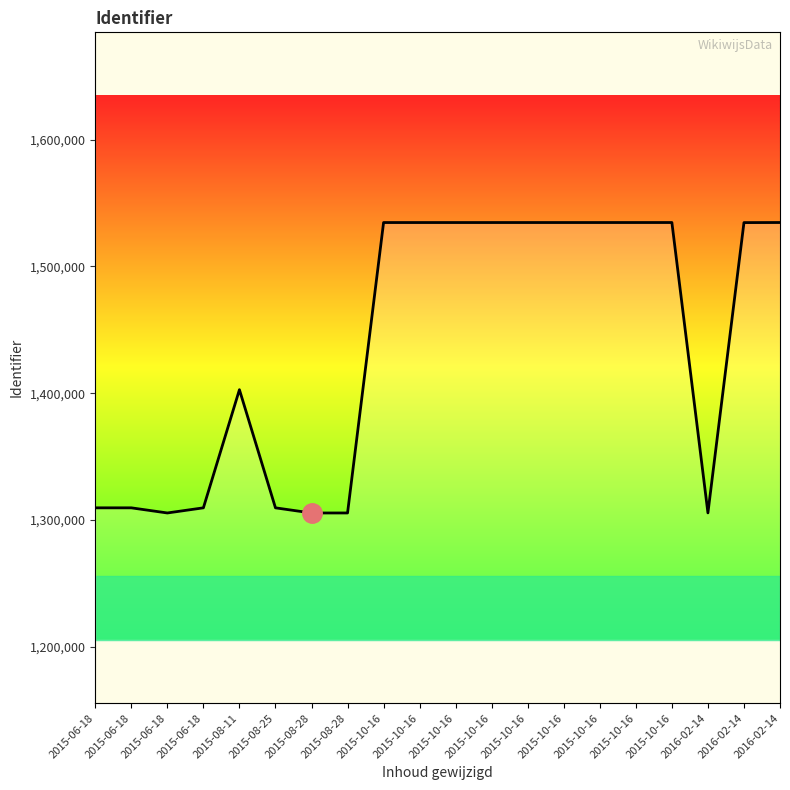

At which category does the chart reach its peak across all series?

2016-02-14